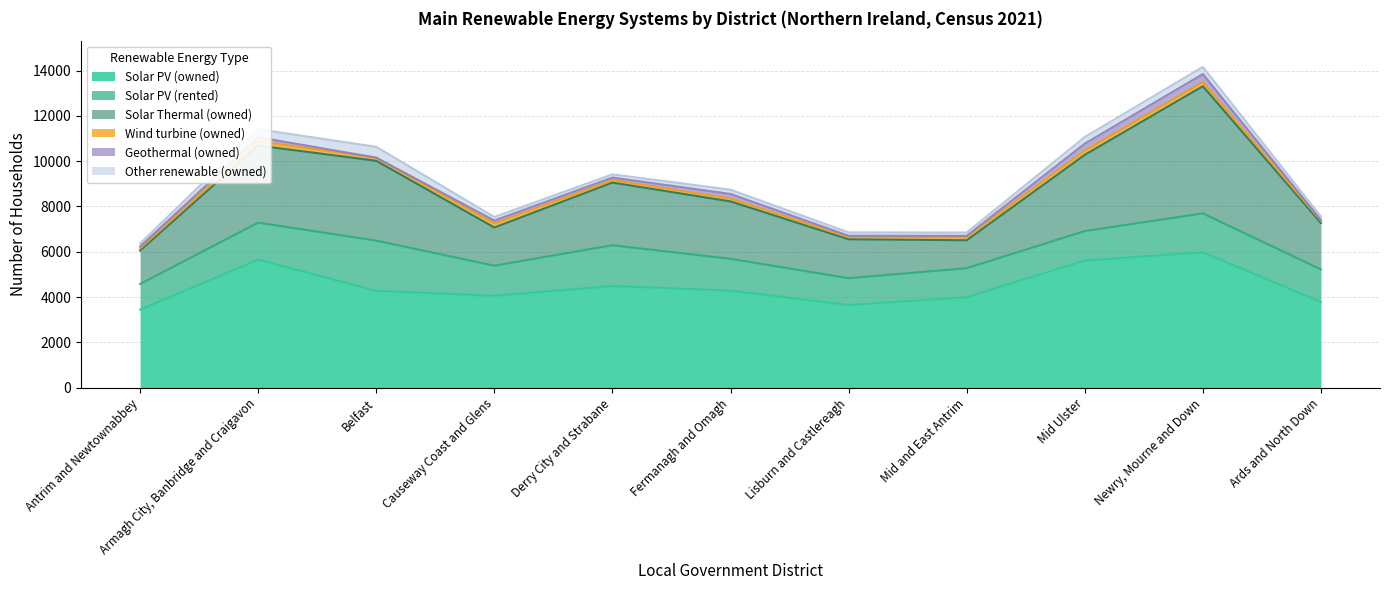

True or false: Wind turbine (owned) and Solar PV (rented) intersect in this chart.

False